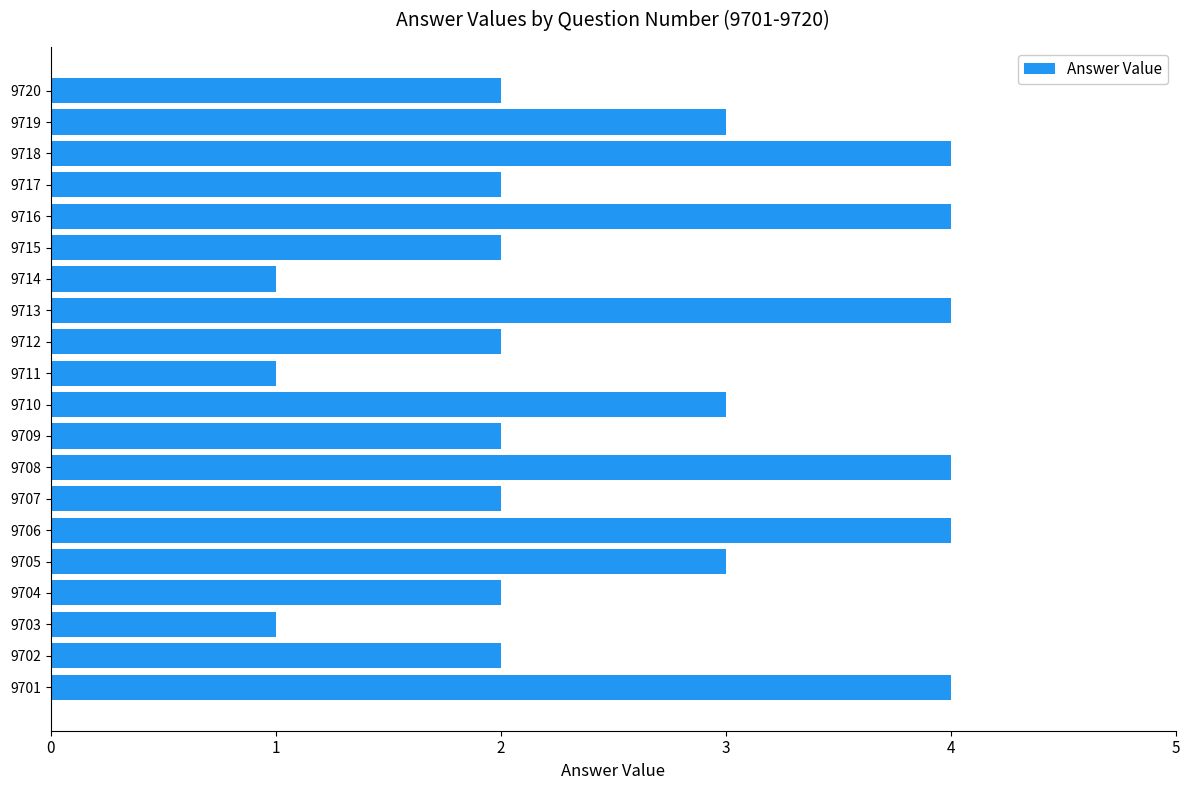

Count the values in the range 2 to 4.

17